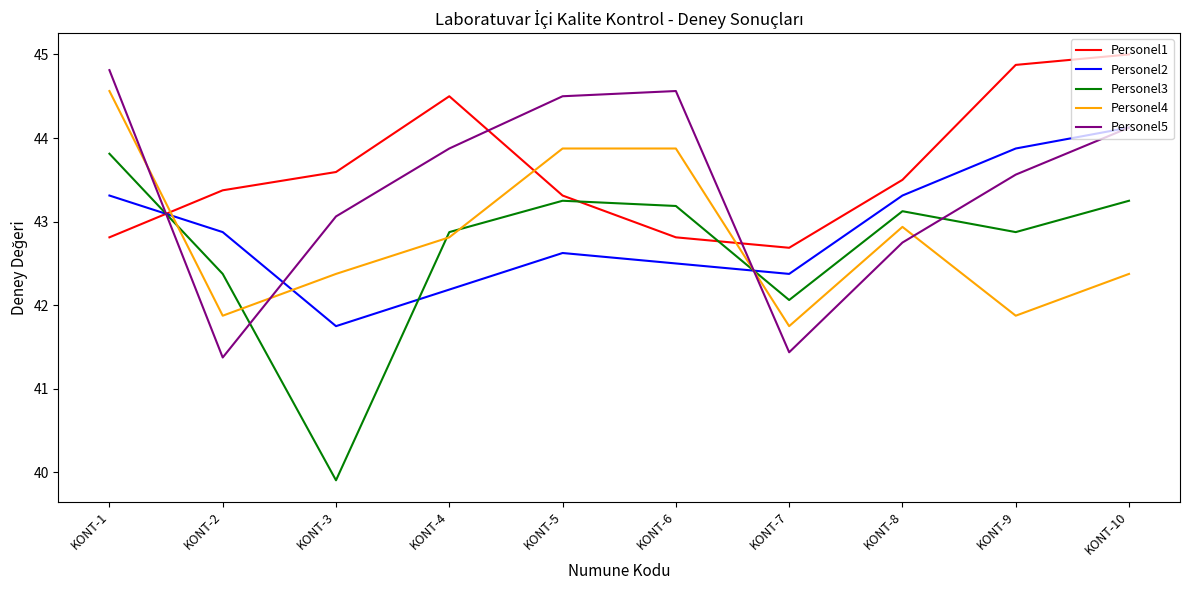

How many intersections are there between Personel1 and Personel2?

1